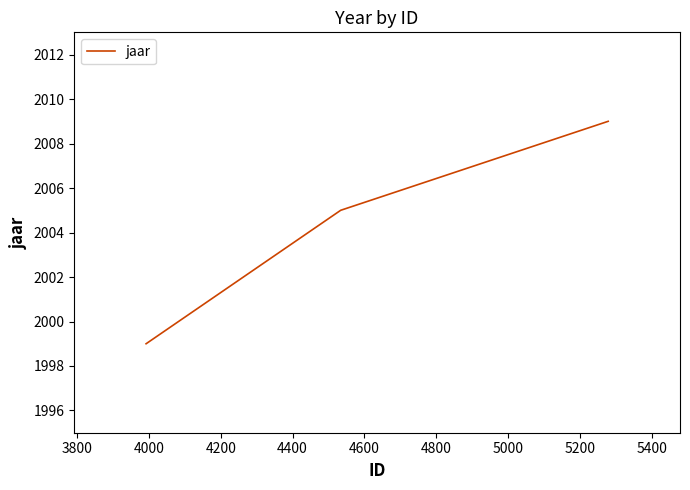

What is the greatest value displayed?

2009